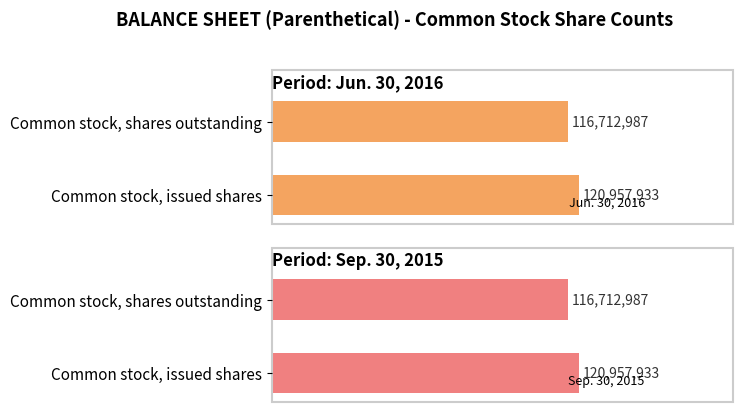

Is the value of Sep. 30, 2015 at 0.0 greater than the value of Jun. 30, 2016 at 0.2?

Yes